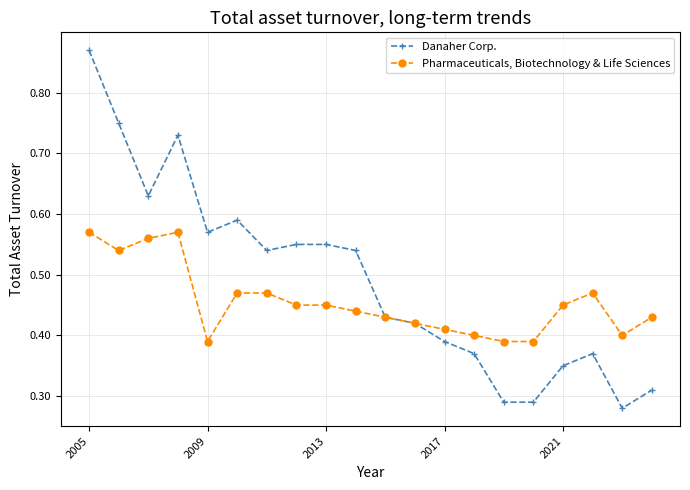

Which series has the largest range (max minus min)?

Danaher Corp.